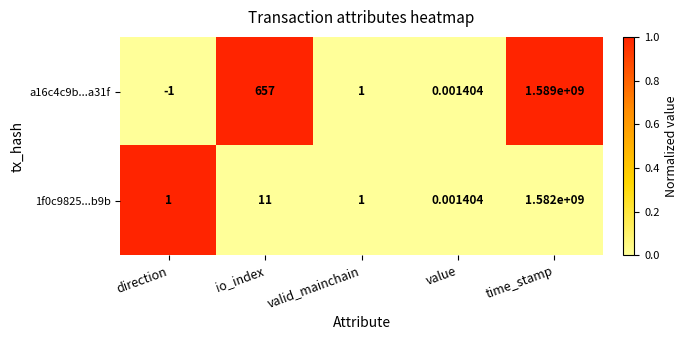

Rank the categories by a16c4c9b...a31f value from highest to lowest.

time_stamp, io_index, valid_mainchain, value, direction